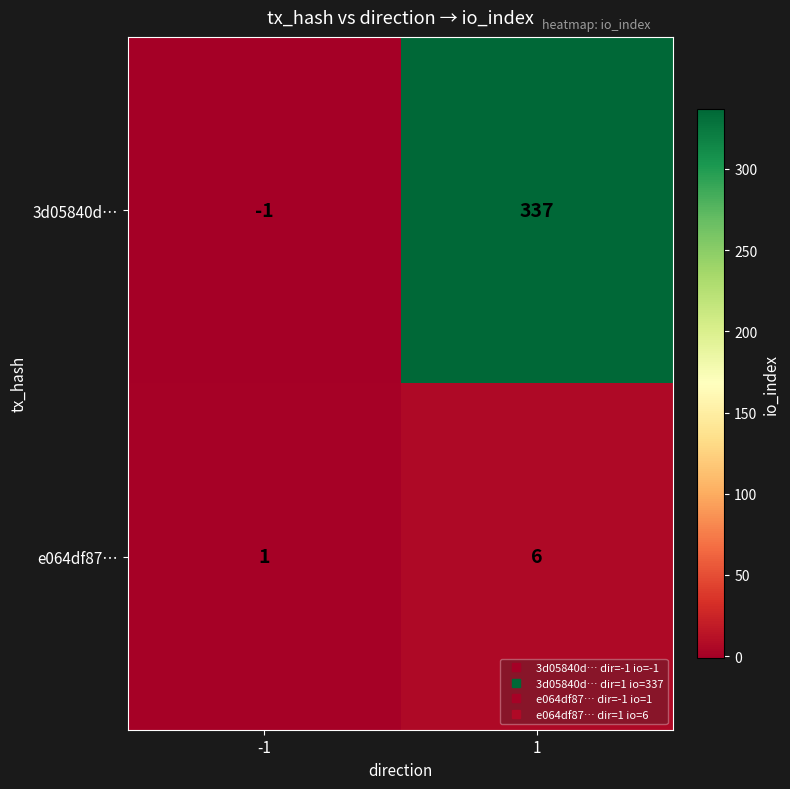

Read the e064df87… value at 1.

6